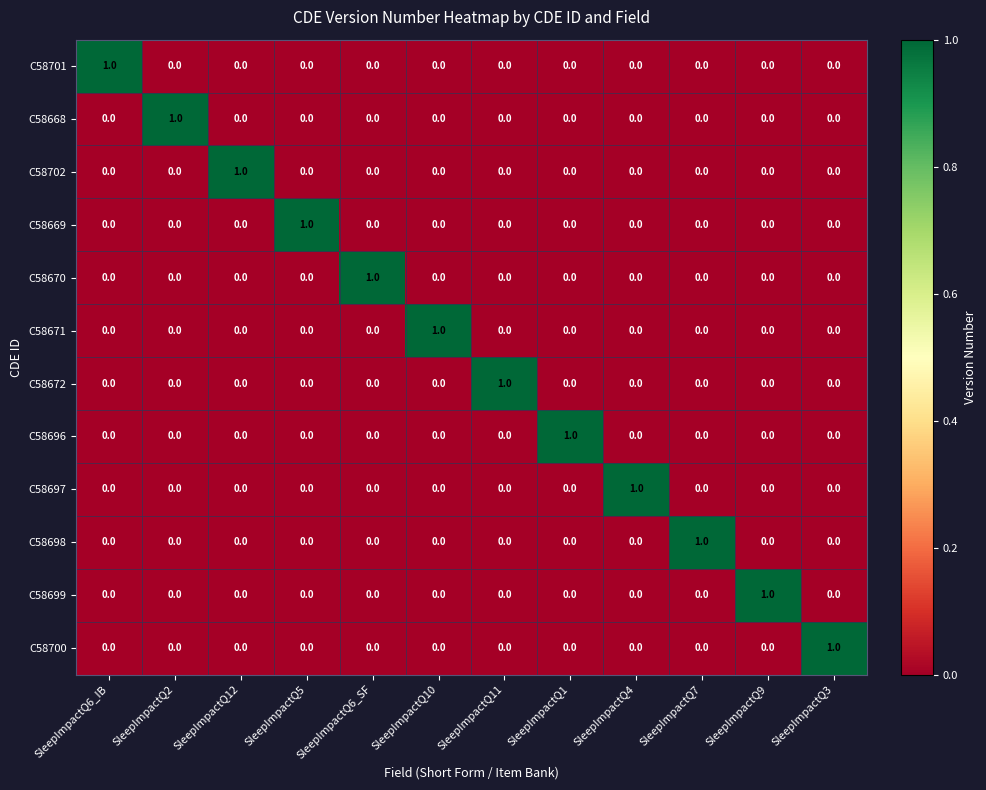

At how many categories does at least one series exceed 0?

12